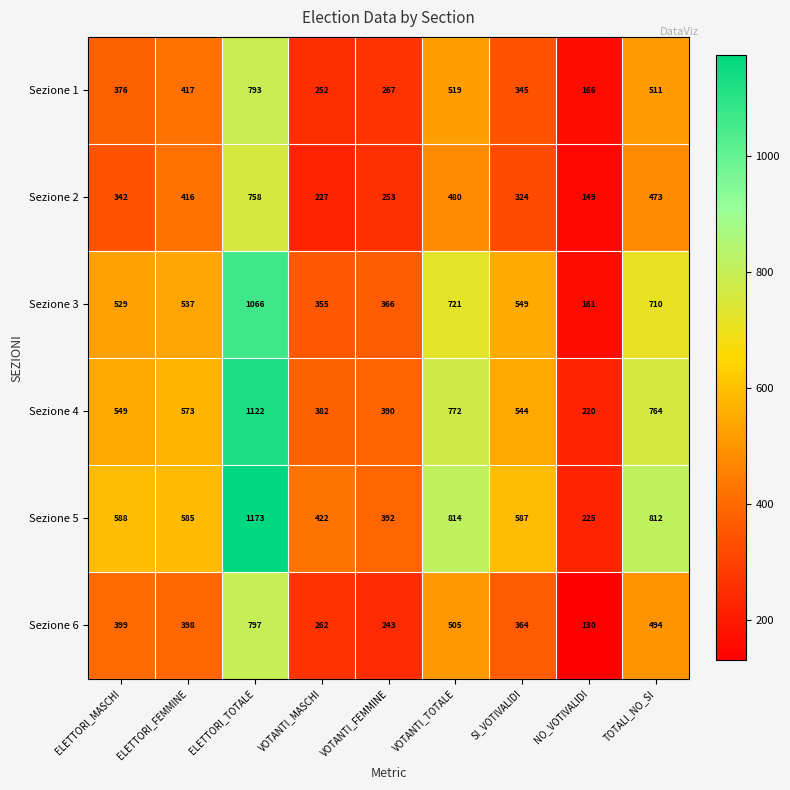

What is the total value across all series at ELETTORI_TOTALE?

5709